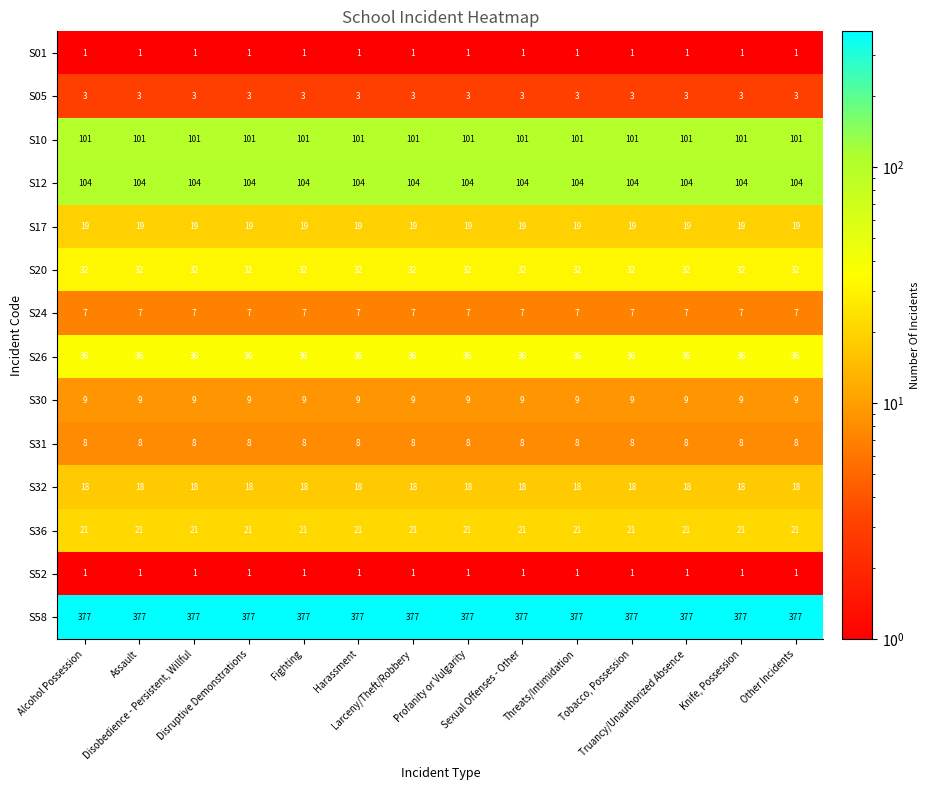

What is the difference between the highest and lowest values at Sexual Offenses - Other?

376